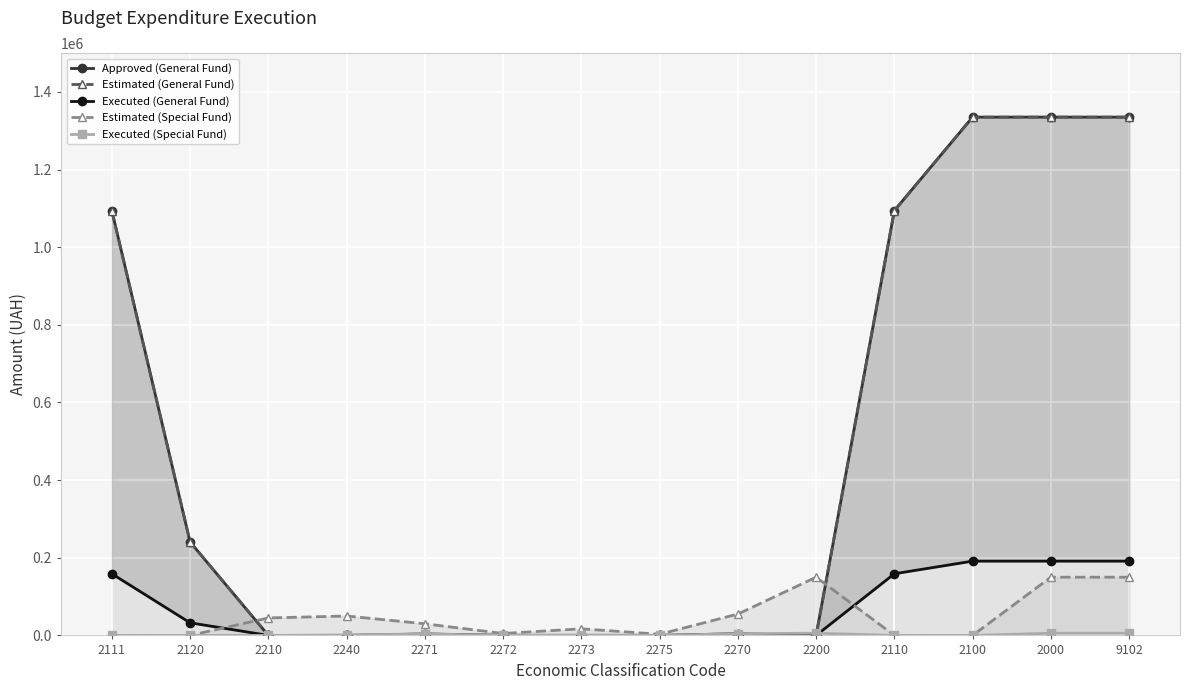

Where do Executed (General Fund) and Executed (Special Fund) first cross each other?

2200 and 2110